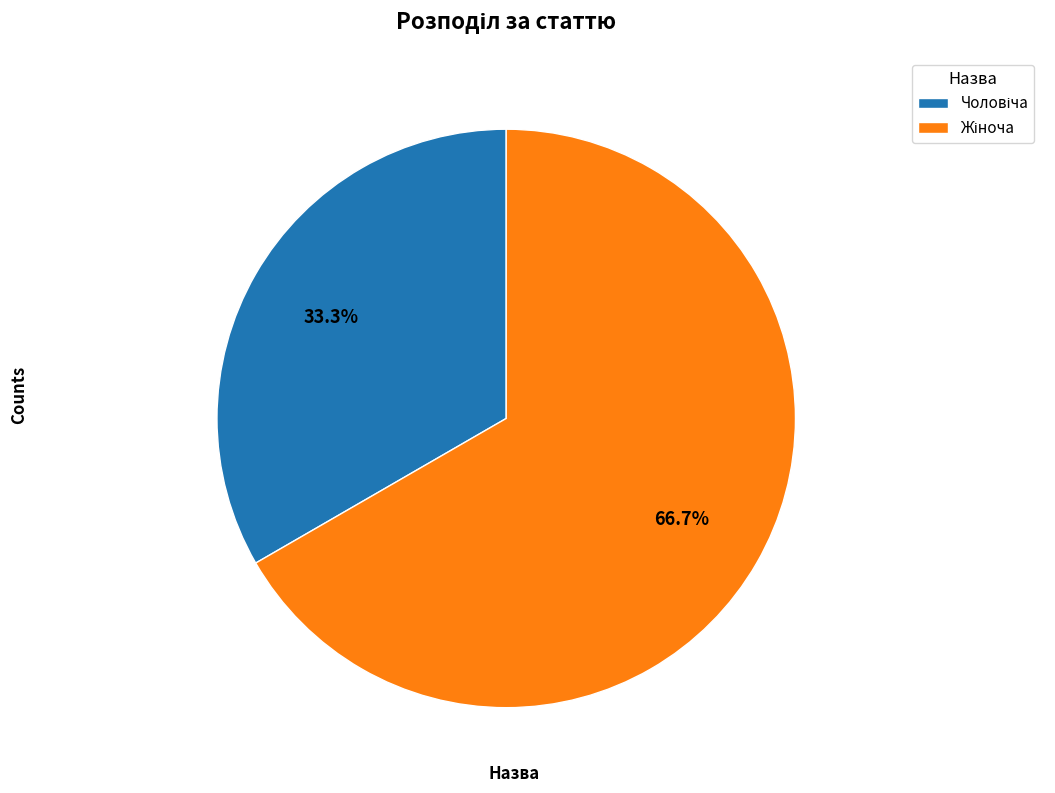

Is there any slice that represents more than half of the pie?

Yes